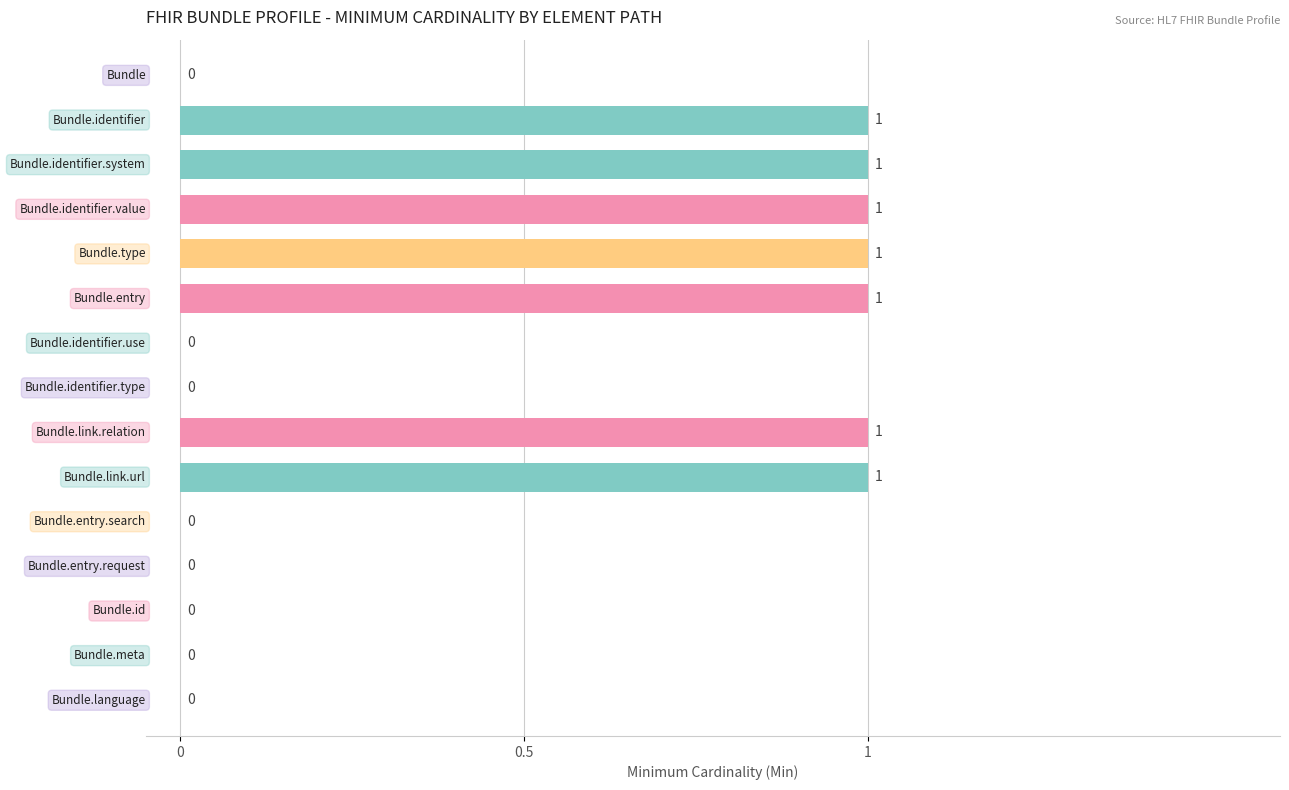

How many values are between 0 and 1?

15